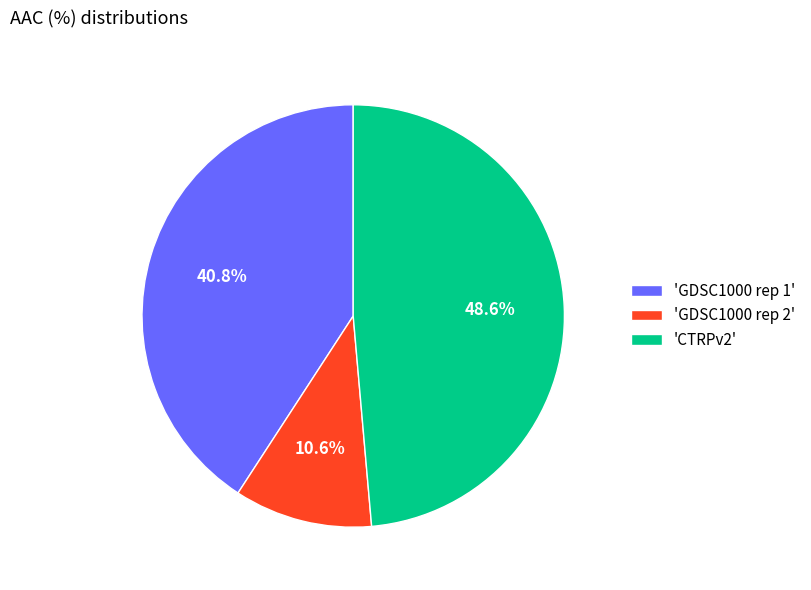

What percentage do 'CTRPv2' and 'GDSC1000 rep 2' together represent?

59.2%